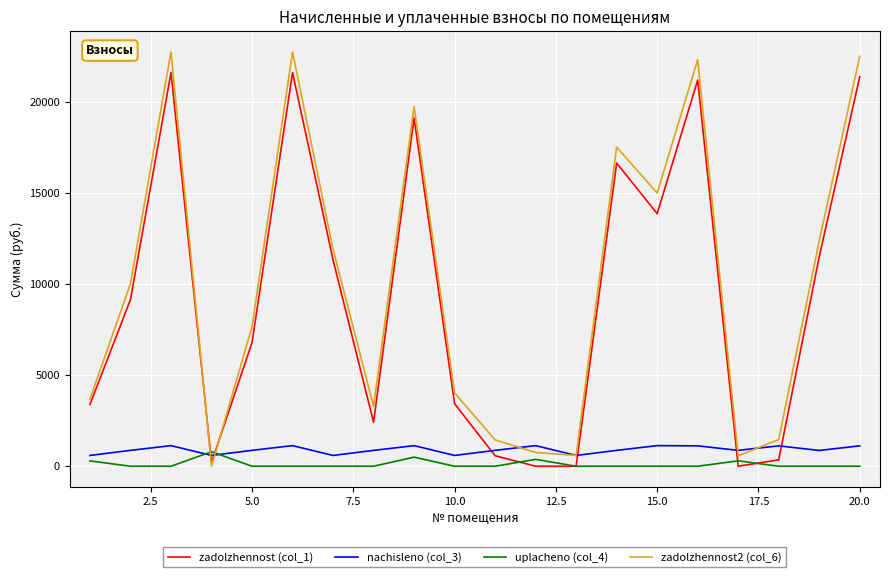

What is the greatest value displayed?

22767.2